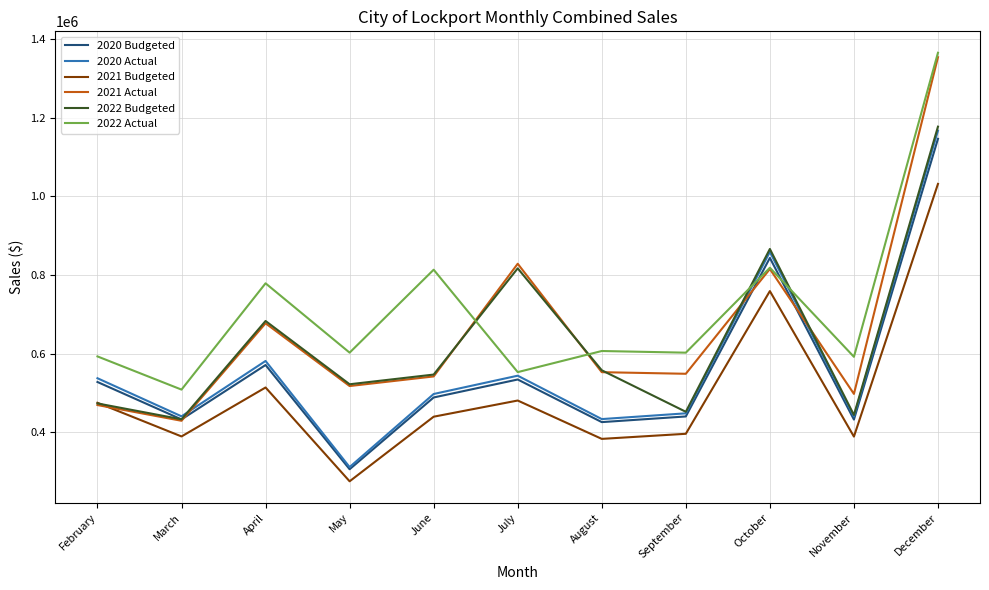

True or false: 2022 Actual and 2021 Budgeted cross at least once.

False